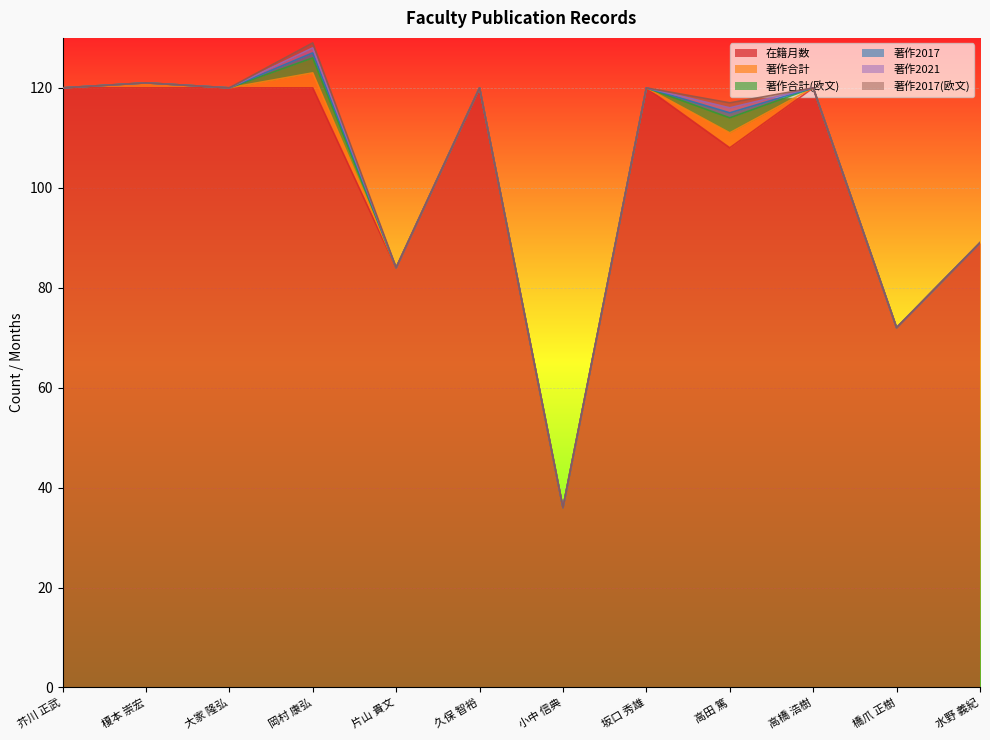

What is the difference between the maximum and minimum values in the 著作合計(欧文) series?

3